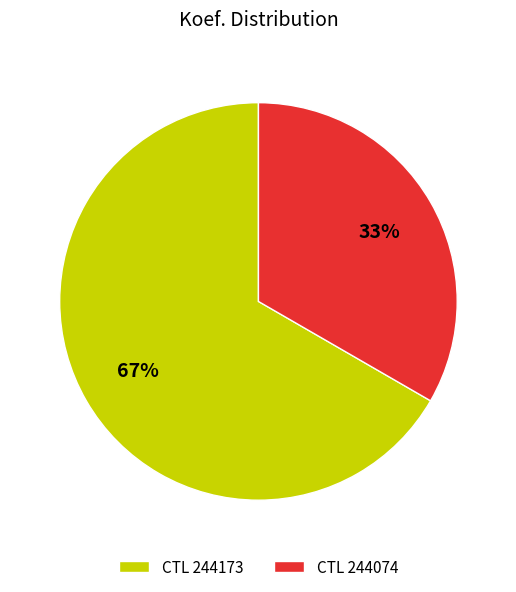

Rank the categories by value from highest to lowest.

CTL 244173, CTL 244074